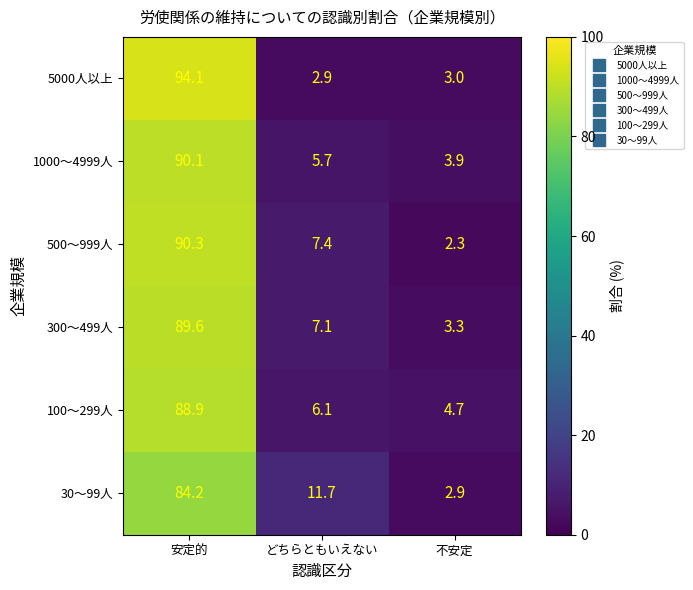

Between 安定的 and どちらともいえない, which series saw the biggest shift?

5000人以上